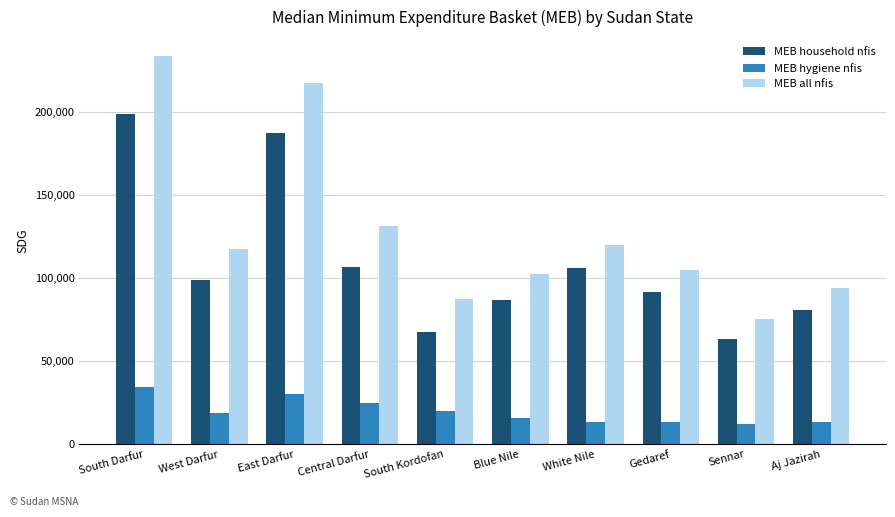

What is the difference between the MEB all nfis values at South Kordofan and East Darfur?

129992